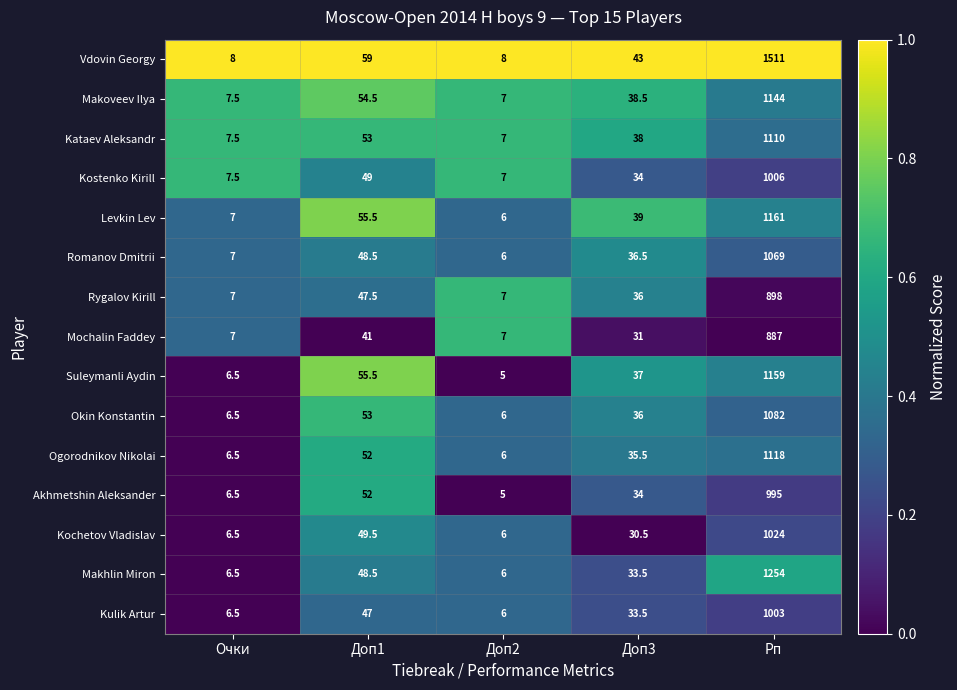

Rank the series by their maximum value, from lowest to highest.

Mochalin Faddey, Rygalov Kirill, Akhmetshin Aleksander, Kulik Artur, Kostenko Kirill, Kochetov Vladislav, Romanov Dmitrii, Okin Konstantin, Kataev Aleksandr, Ogorodnikov Nikolai, Makoveev Ilya, Suleymanli Aydin, Levkin Lev, Makhlin Miron, Vdovin Georgy